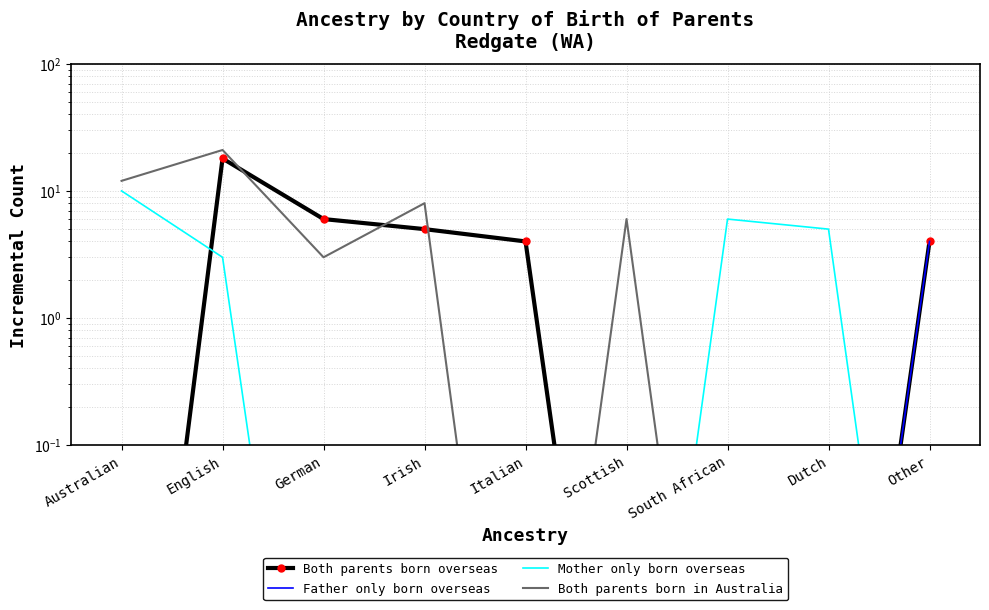

True or false: Mother only born overseas has more than 0 interior local peaks.

True